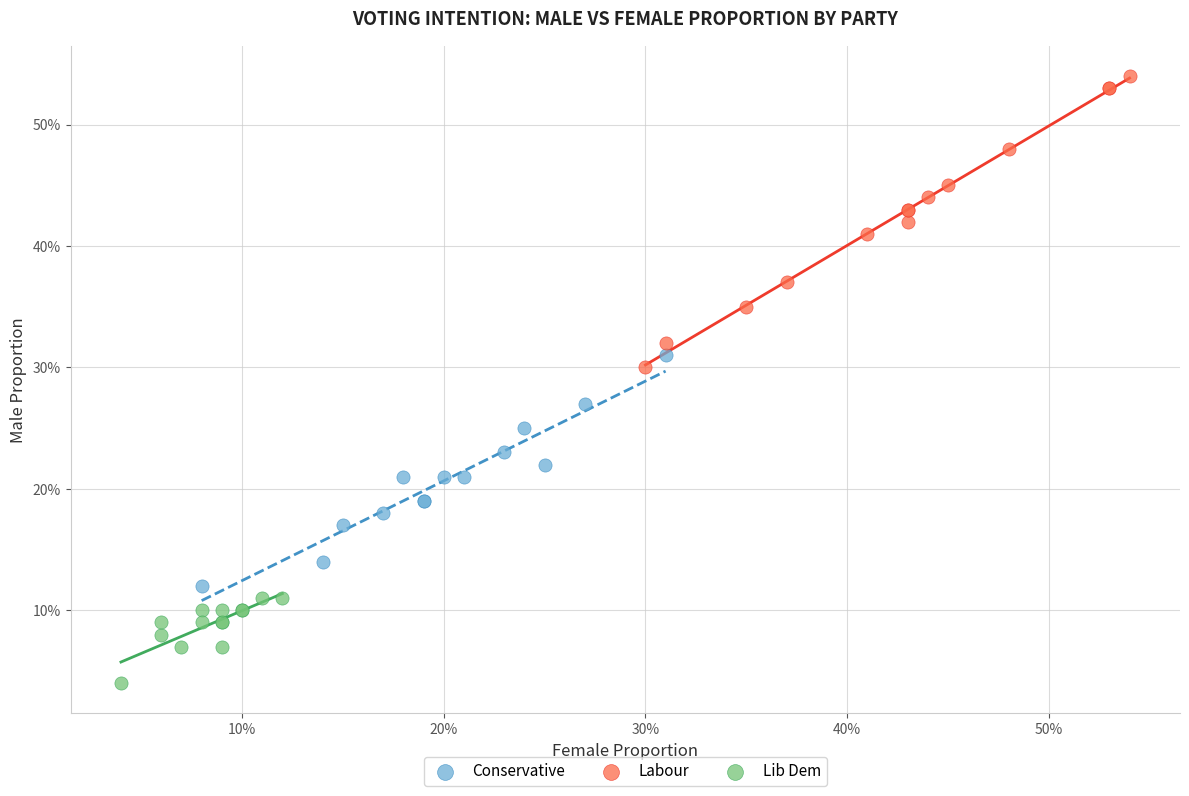

Which series reaches the maximum Y coordinate?

Labour